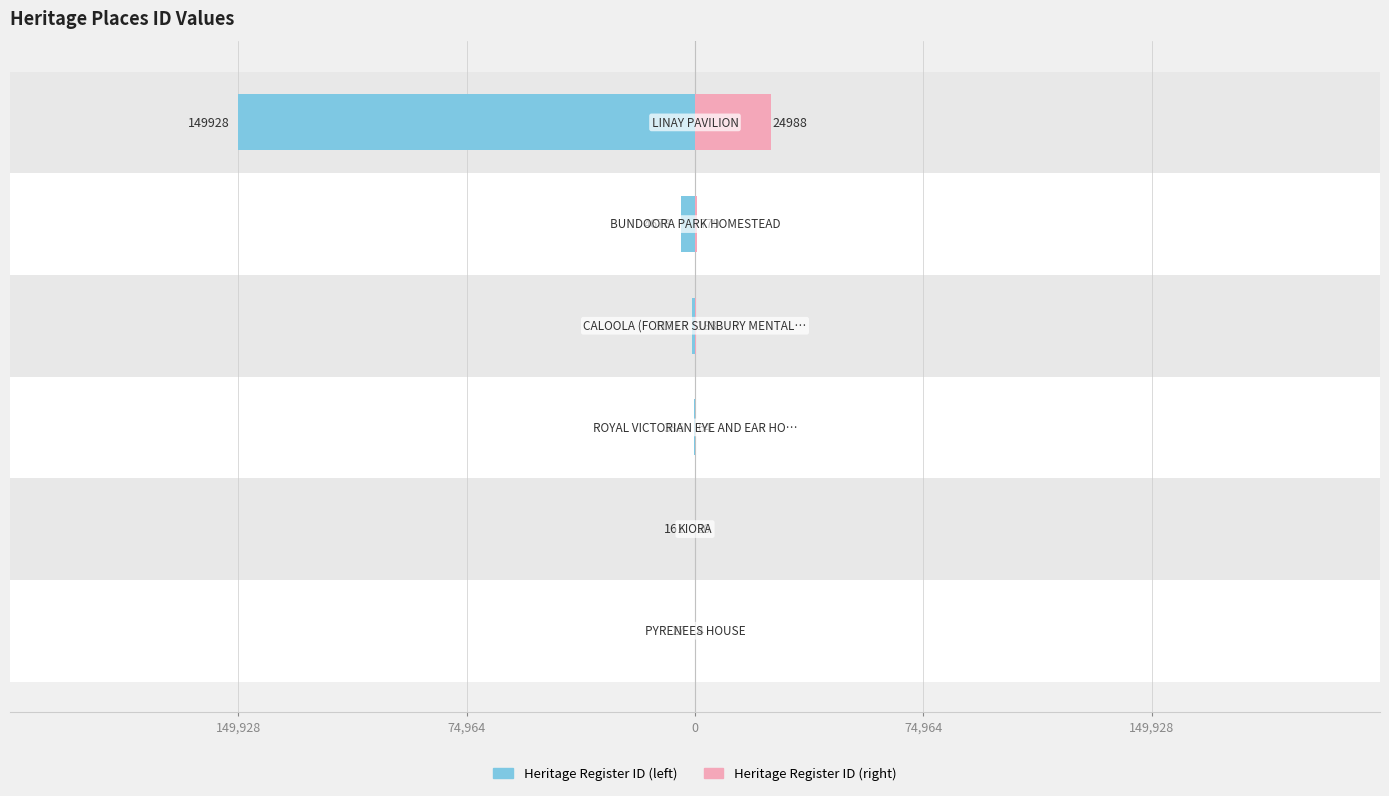

What is the difference between the Heritage Register ID (left) values at 149,928 and 5?

149901.0